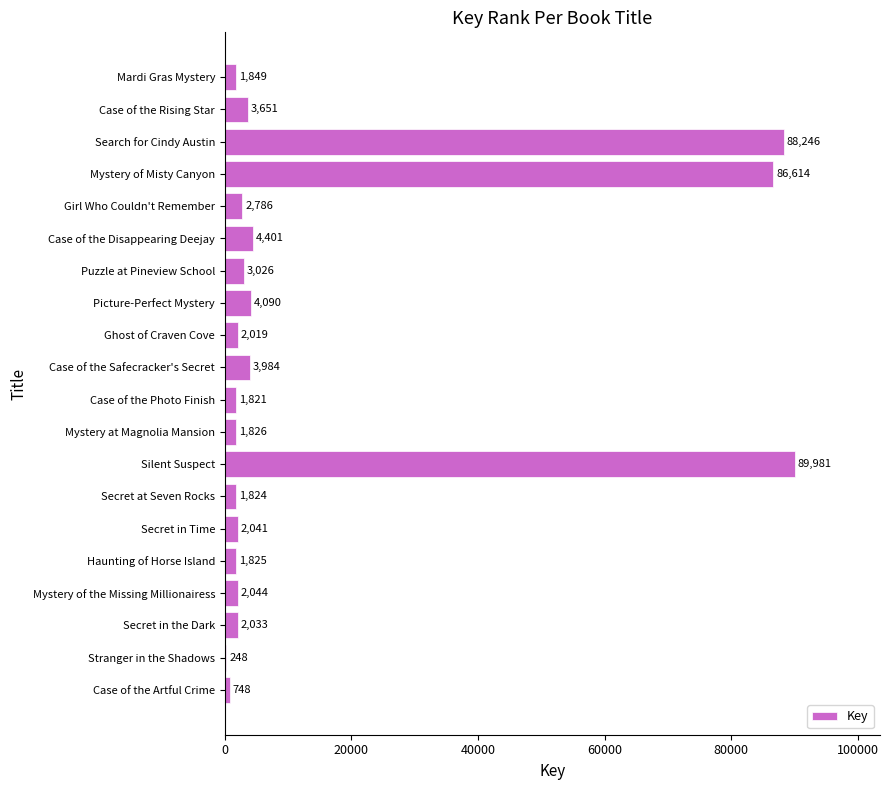

The value at Case of the Disappearing Deejay is 4401. True or false?

True